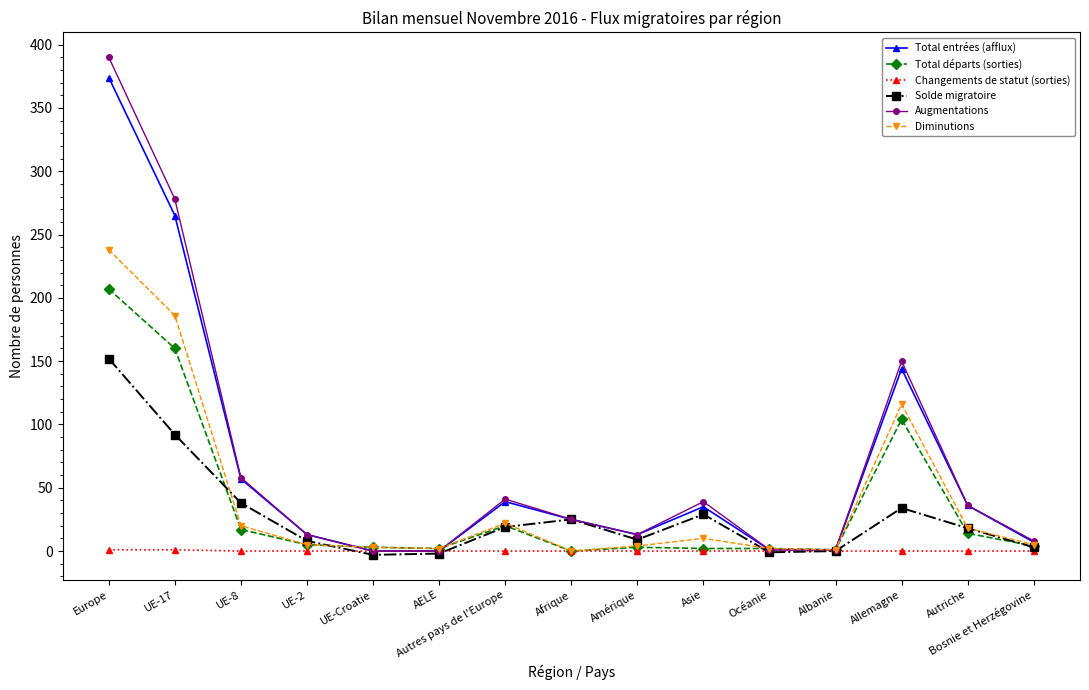

How many categories are shown in the chart?

15